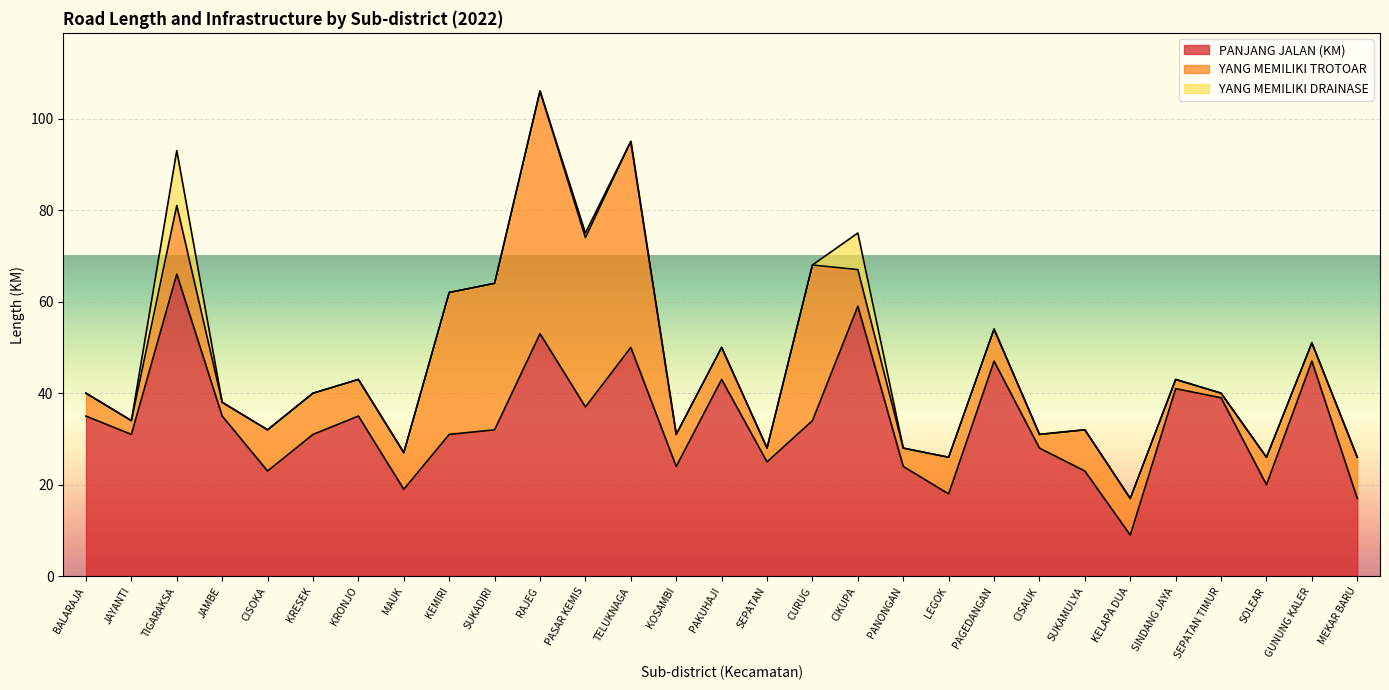

What is the maximum value for YANG MEMILIKI TROTOAR?

53